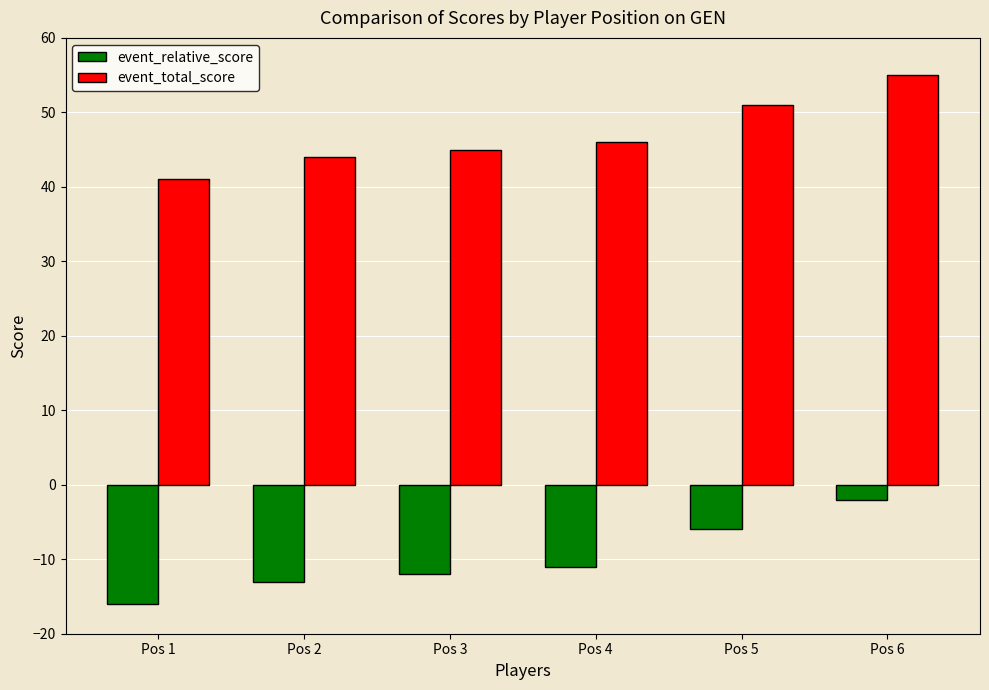

At how many categories does at least one series exceed 3?

6